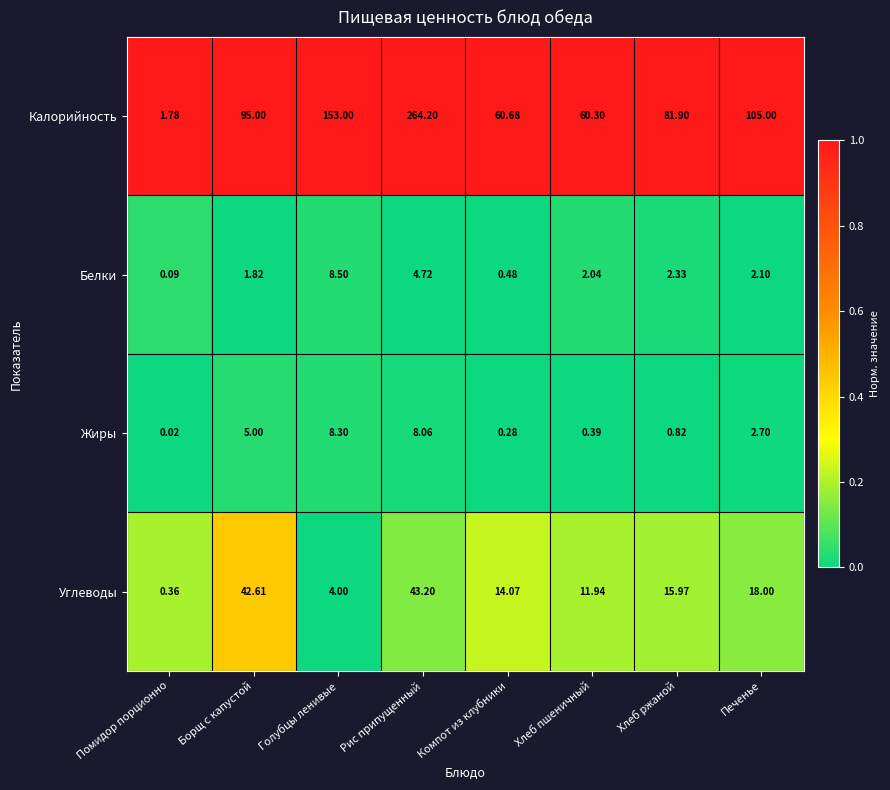

List the labels in order of Углеводы value, smallest first.

Помидор порционно, Голубцы ленивые, Хлеб пшеничный, Компот из клубники, Хлеб ржаной, Печенье, Борщ с капустой, Рис припущенный